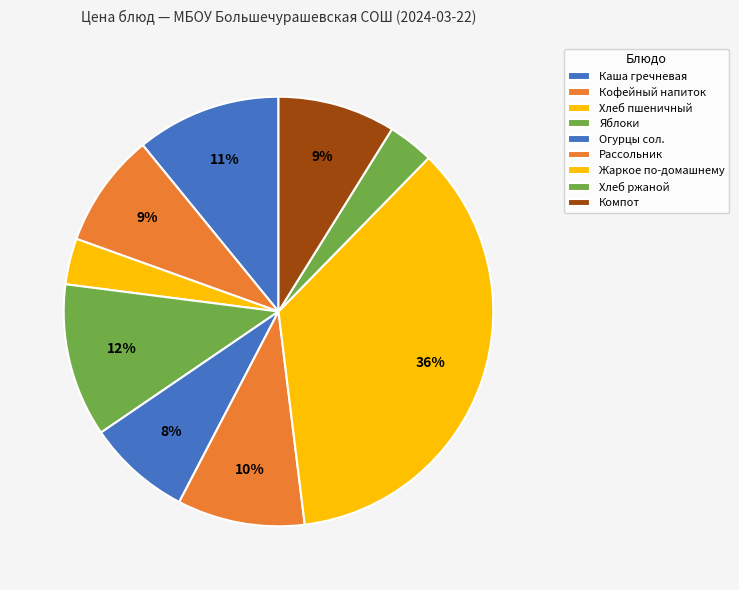

How many slices are in this pie chart?

9